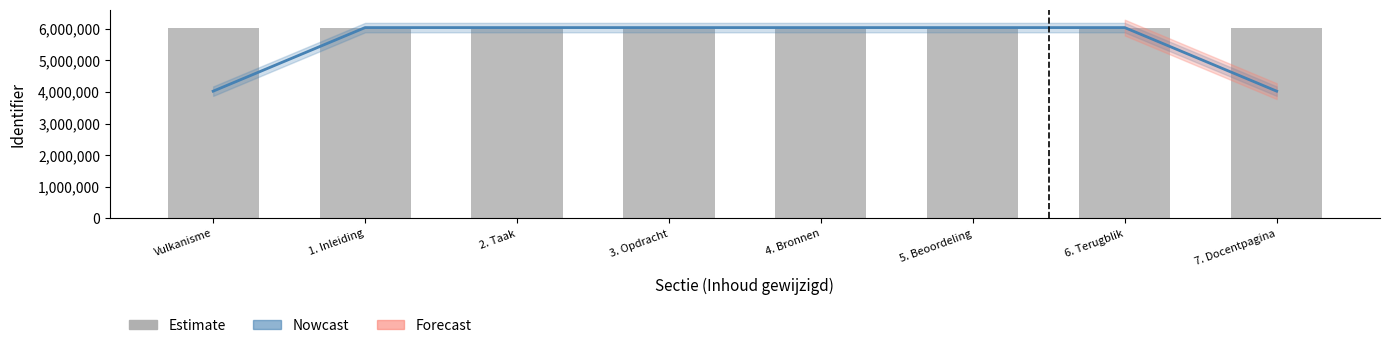

How many Estimate values are between 6035425 and 6035433?

5